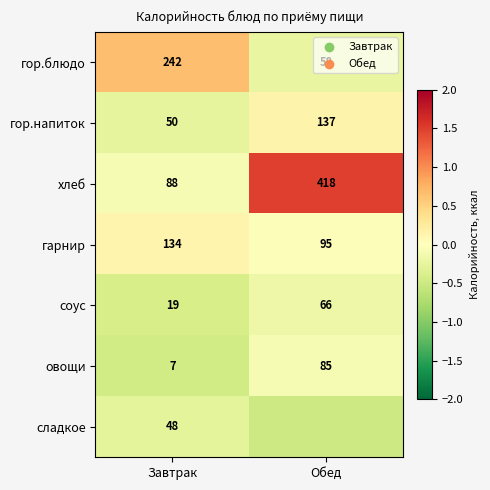

List the labels in order of хлеб value, largest first.

Обед, Завтрак